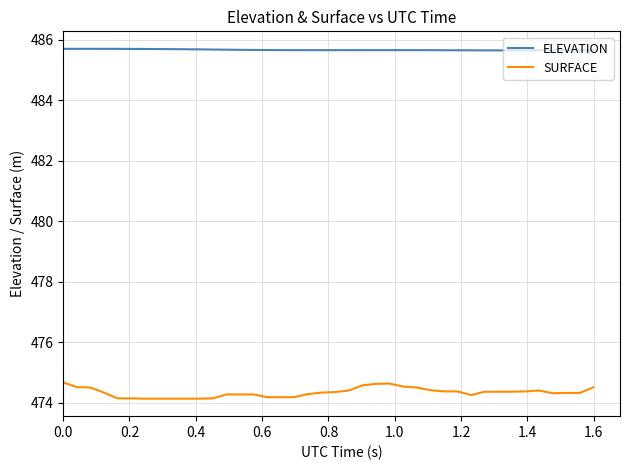

True or false: SURFACE and ELEVATION cross at least once.

False